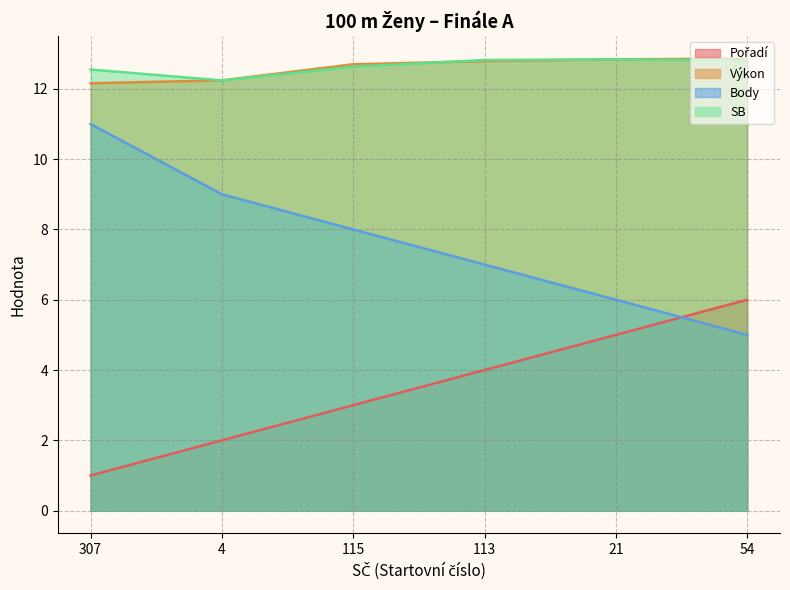

What is the difference between the maximum and second lowest values in the SB series?

0.3